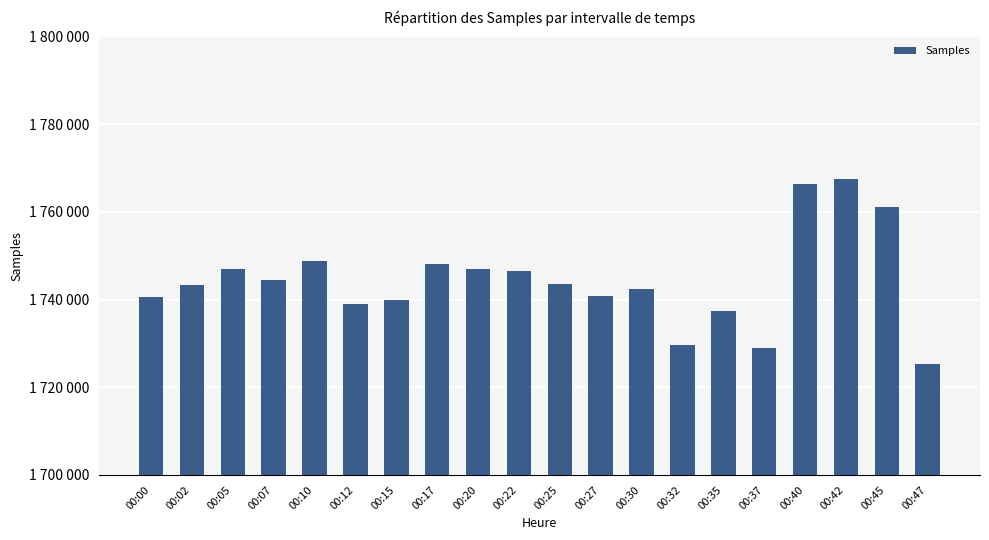

Are the bars horizontal?

No